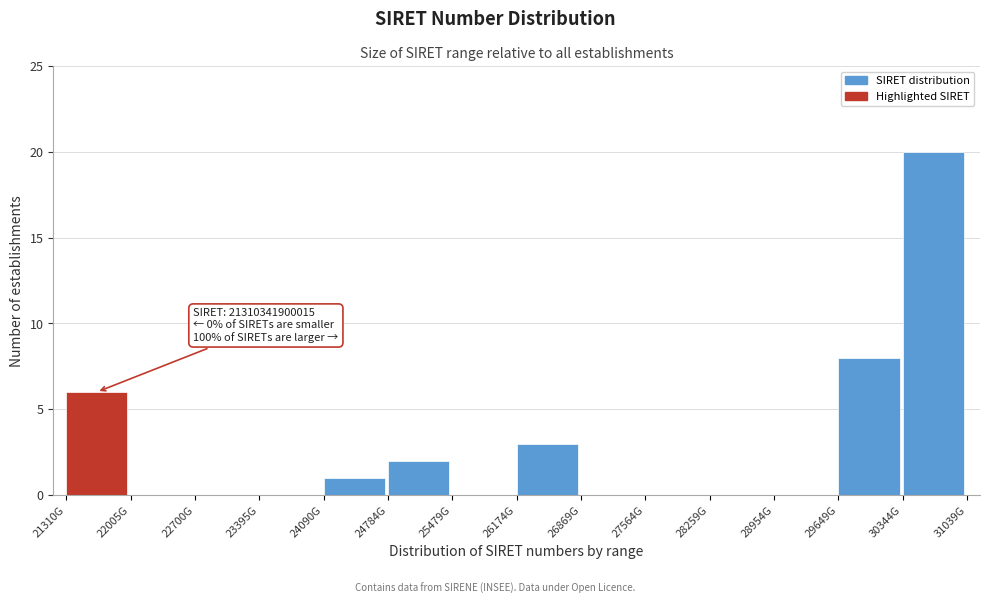

Reading left to right, list all the values displayed in this chart.

21310G=6	22005G=0	22700G=0	23395G=0	24090G=1	24784G=2	25479G=0	26174G=3	26869G=0	27564G=0	28259G=0	28954G=0	29649G=8	30344G=20